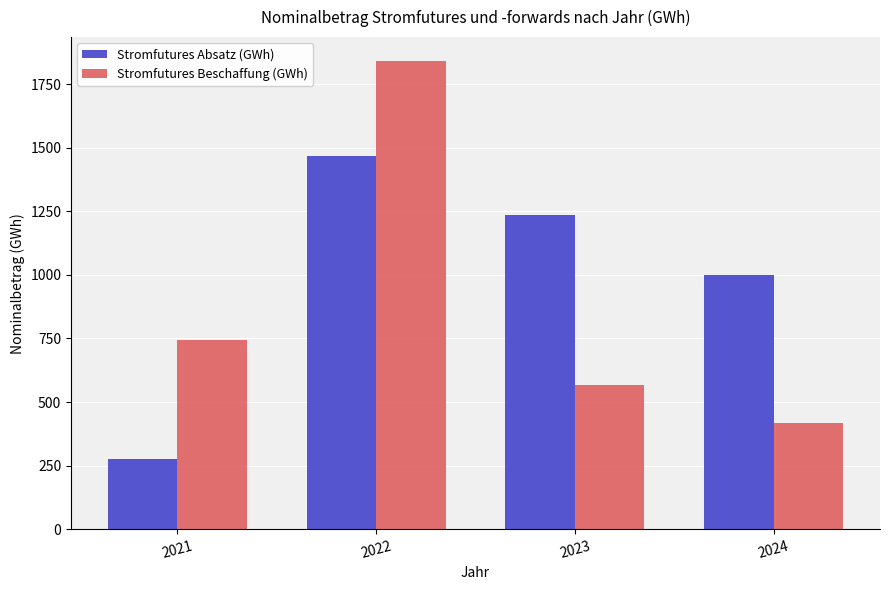

Is it true that Stromfutures Beschaffung (GWh) equals 206.3 at 2021?

False